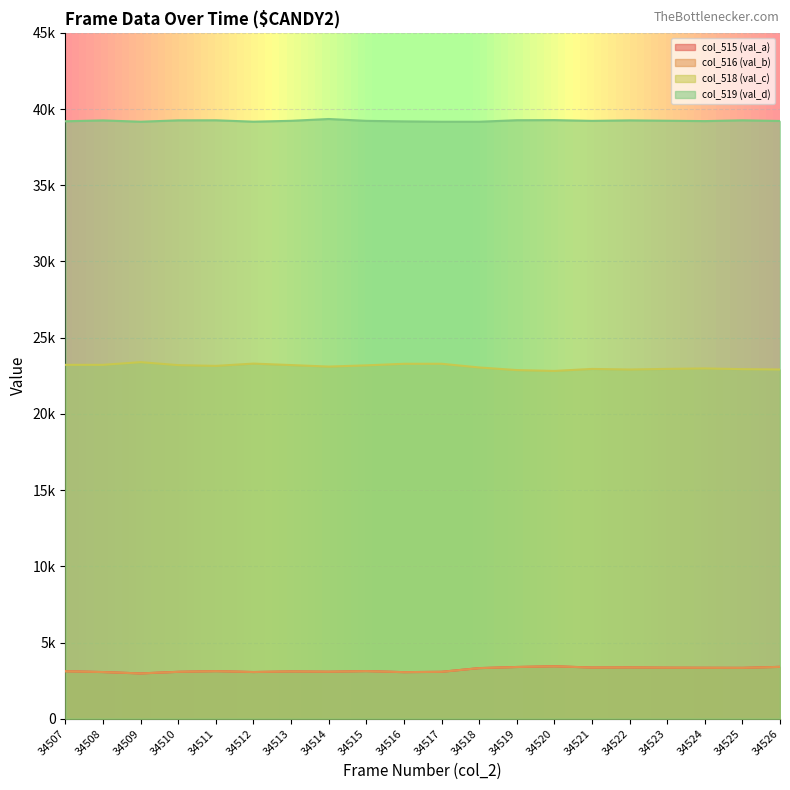

How many interior local peaks does the col_515 (val_a) series have?

5